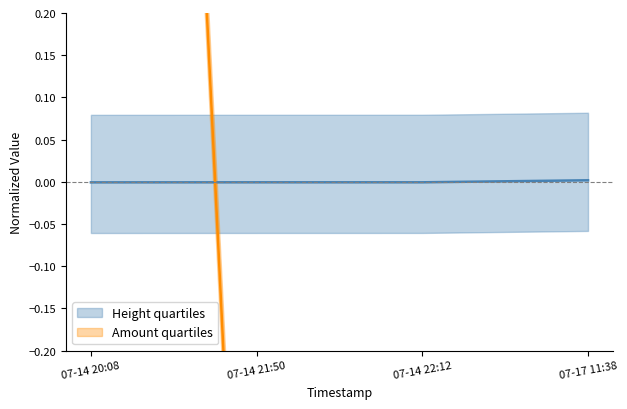

Is it true that Height equals -0.0 at 07-14 22:12?

False